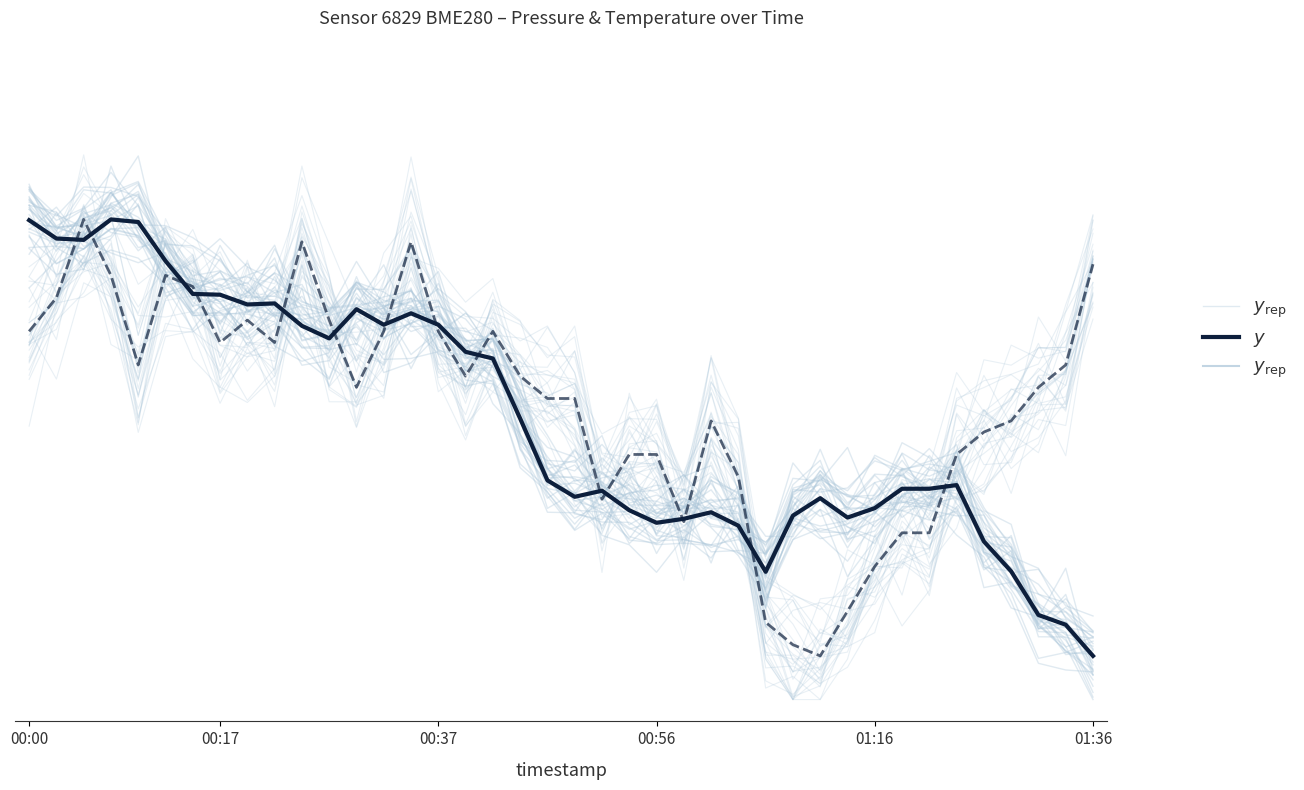

At how many categories does at least one series exceed 0?

40